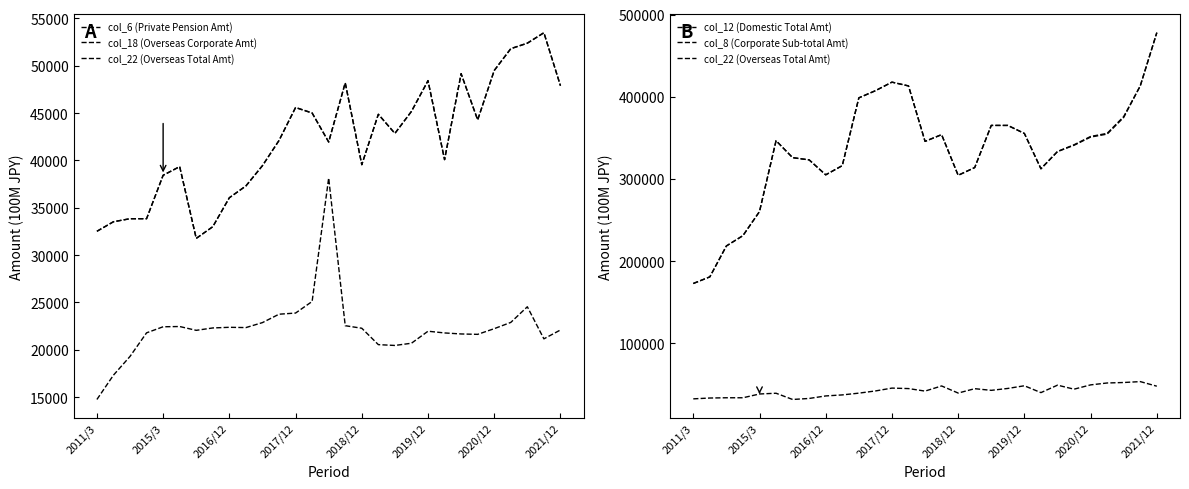

How many data points in col_22 (Overseas Total Amt) are above 42109?

15